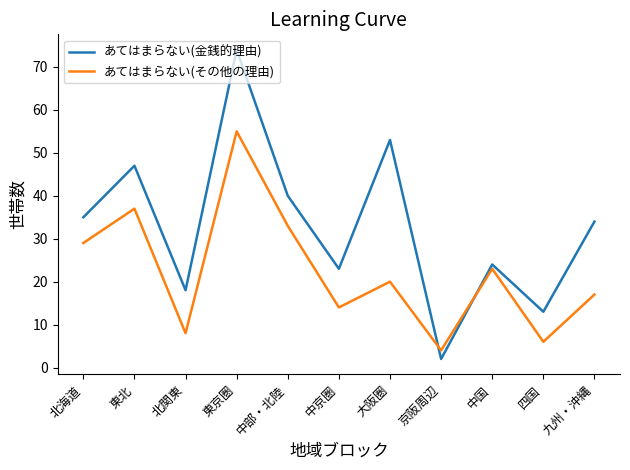

What position from the left is 東北?

2